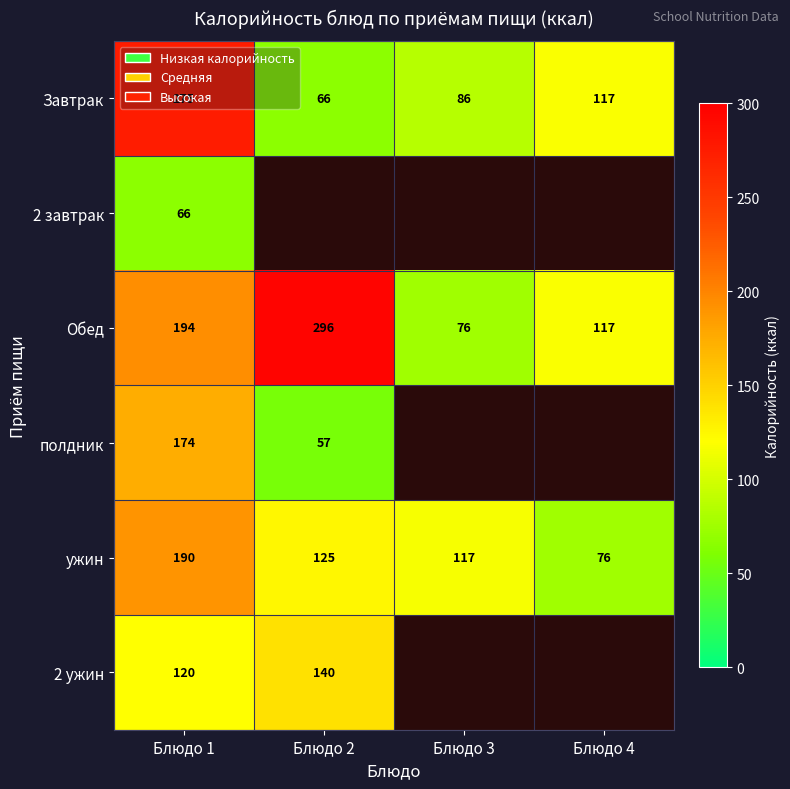

What is the minimum value shown in the chart?

56.9